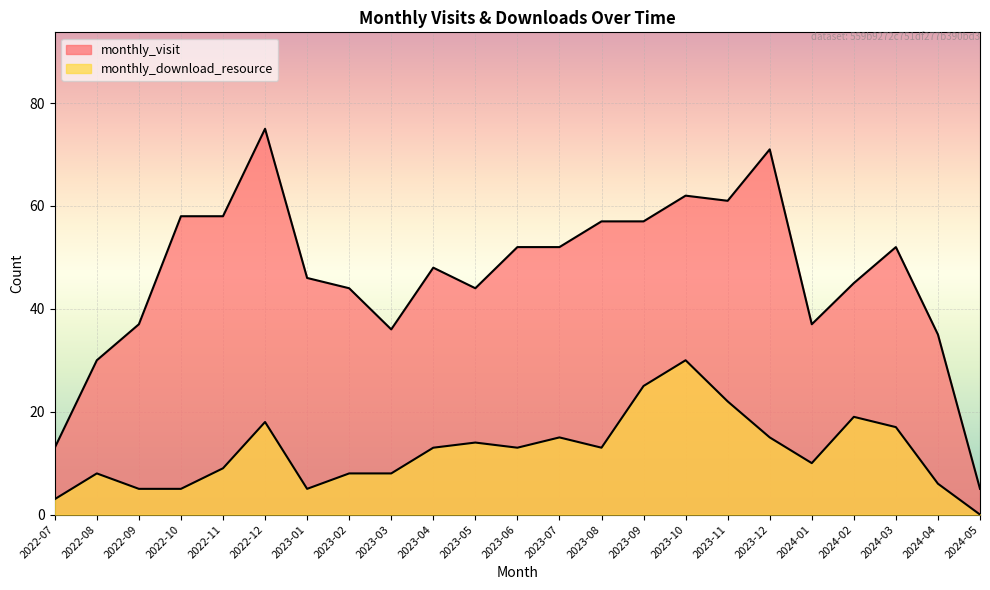

List the series in order of their overall mean, highest first.

monthly_visit, monthly_download_resource